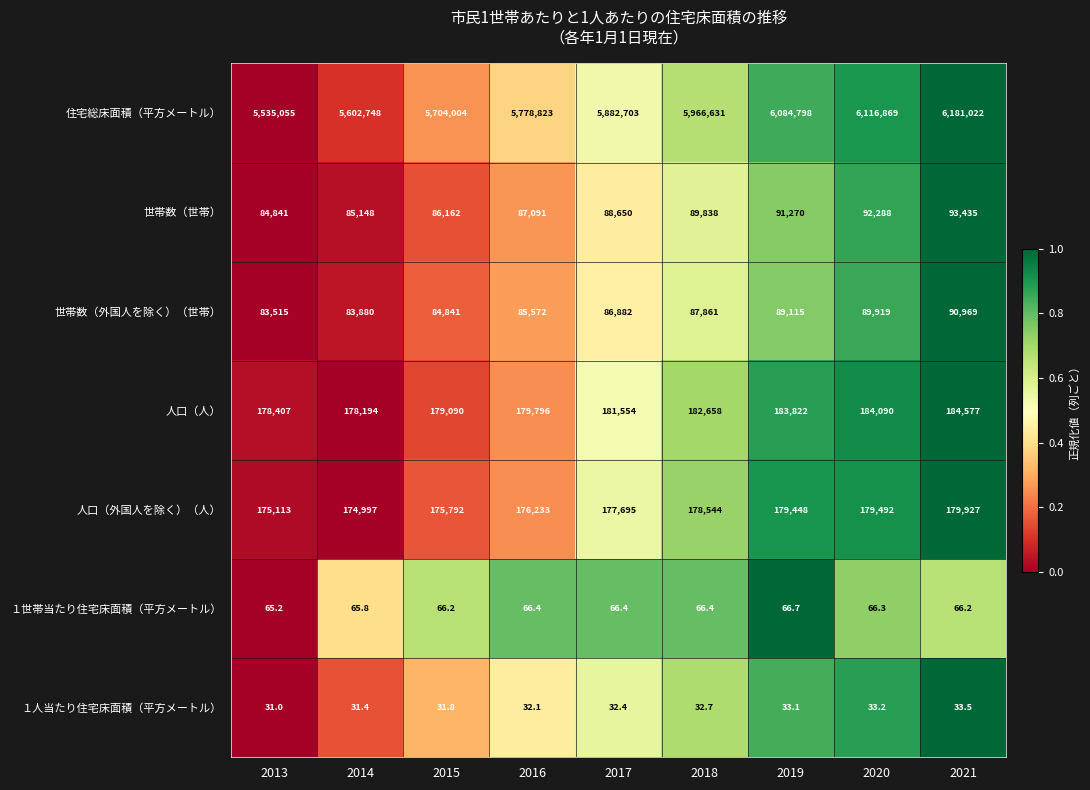

What is the difference between the maximum and minimum values in the １人当たり住宅床面積（平方メートル） series?

2.5